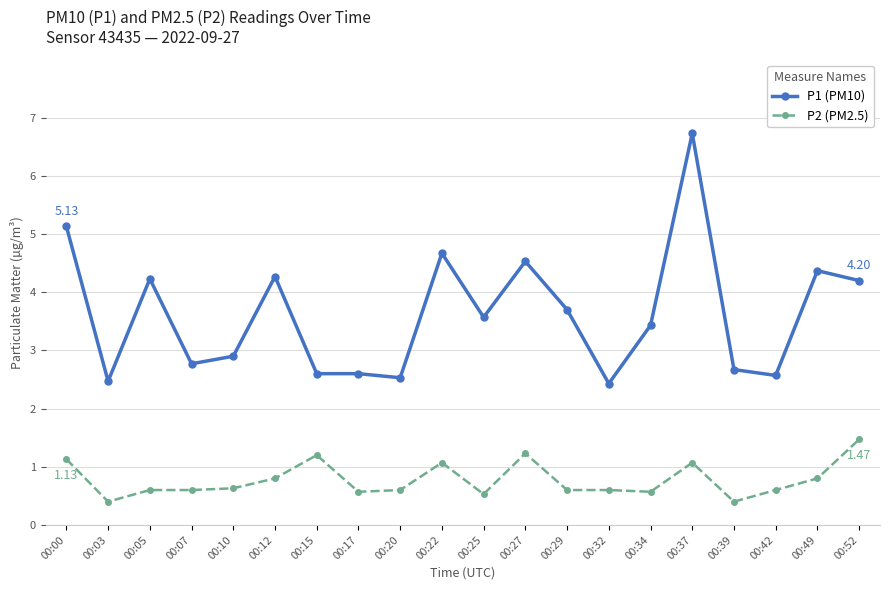

What value does the P2 (PM2.5) series have at 00:49?

0.8